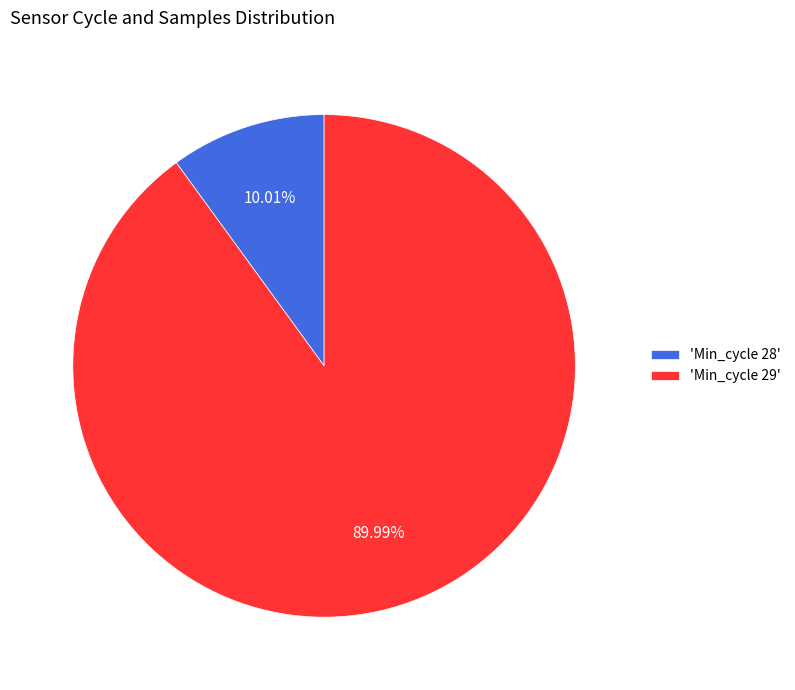

Combined, do 'Min_cycle 29' and 'Min_cycle 28' account for over 50%?

Yes